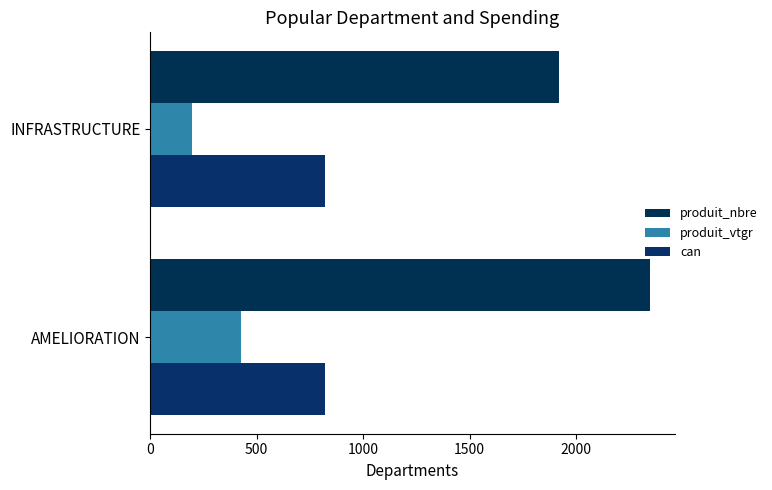

Which series has the widest spread of values?

produit_nbre